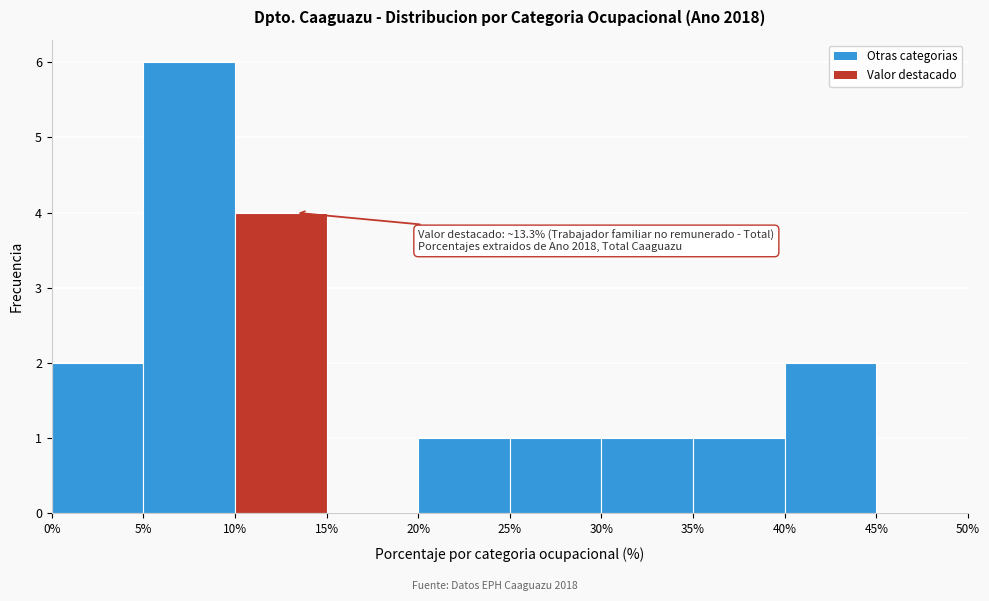

Which range on the x-axis has the tallest bar?

5% to 10%